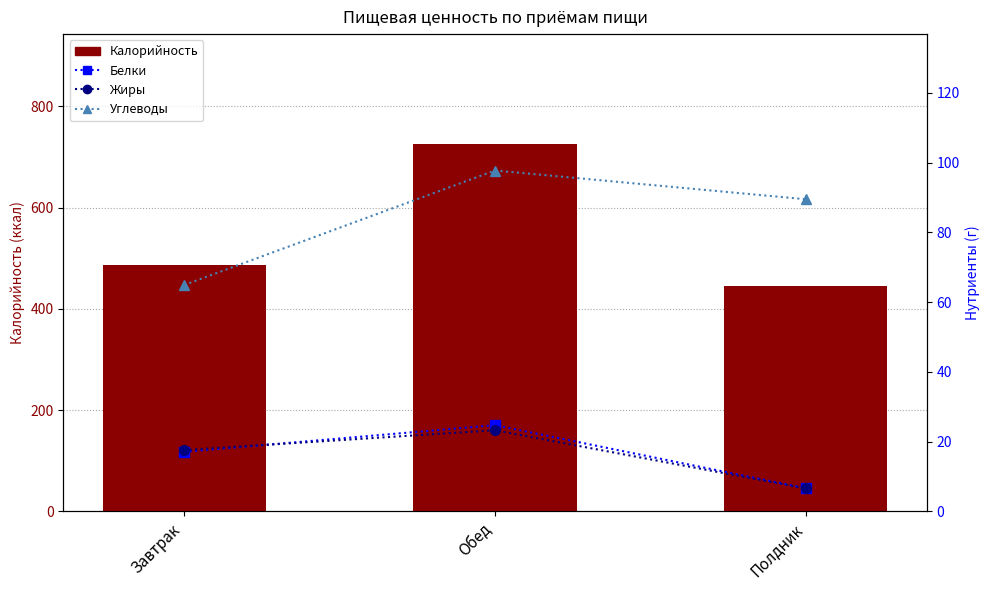

What is the total value across all series at Завтрак?

587.2